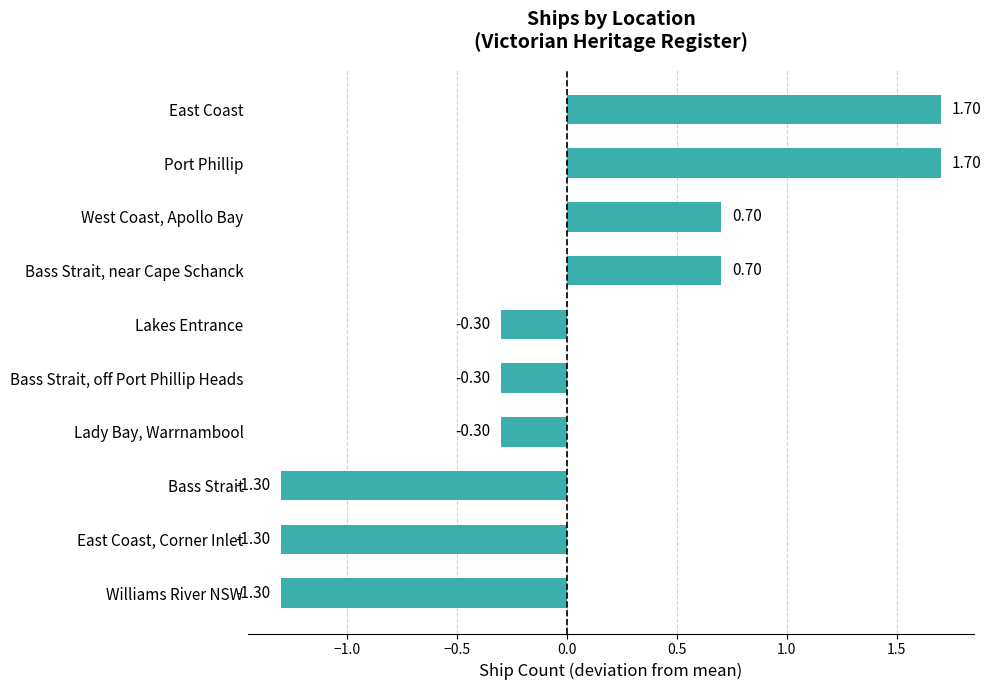

What is the label of the 9th bar from the bottom?

Port Phillip